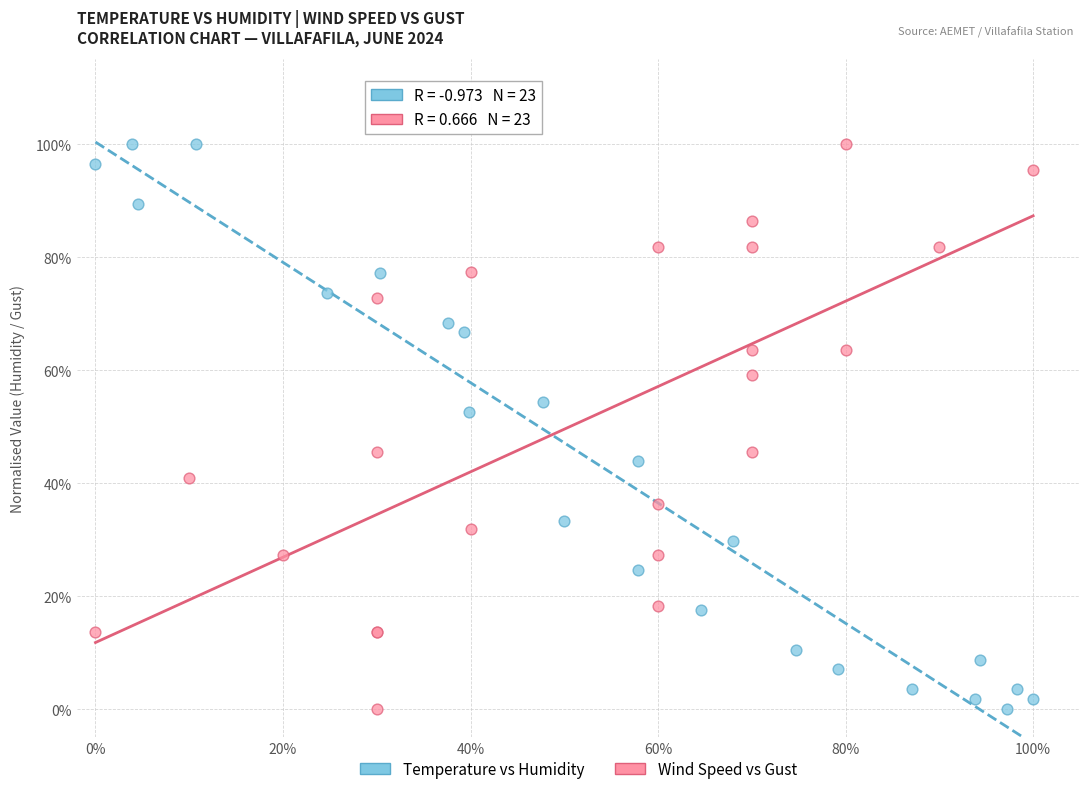

What are all the series names shown in the legend?

Temperature vs Humidity, Wind Speed vs Gust